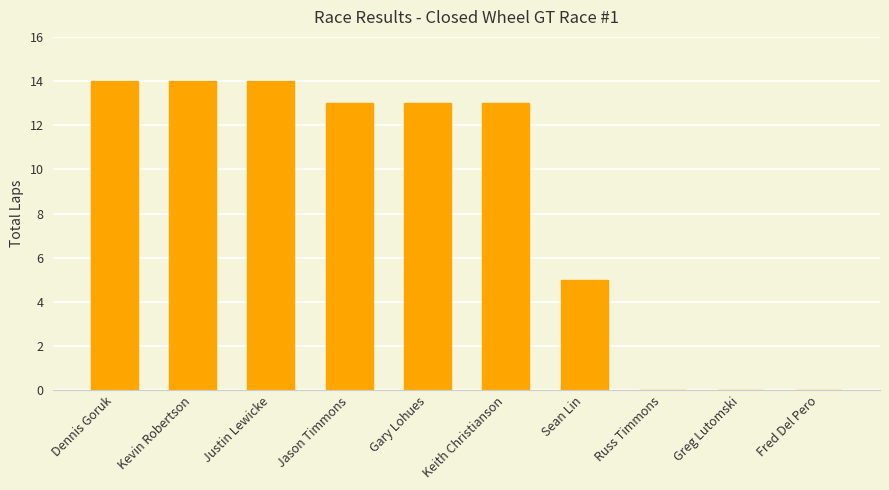

Where is the data nearest to the value 7?

Sean Lin